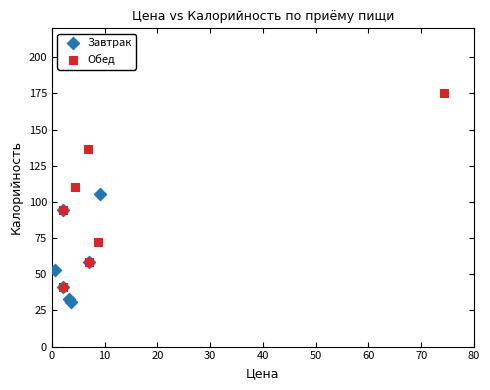

Which series reaches the maximum Y coordinate?

Обед